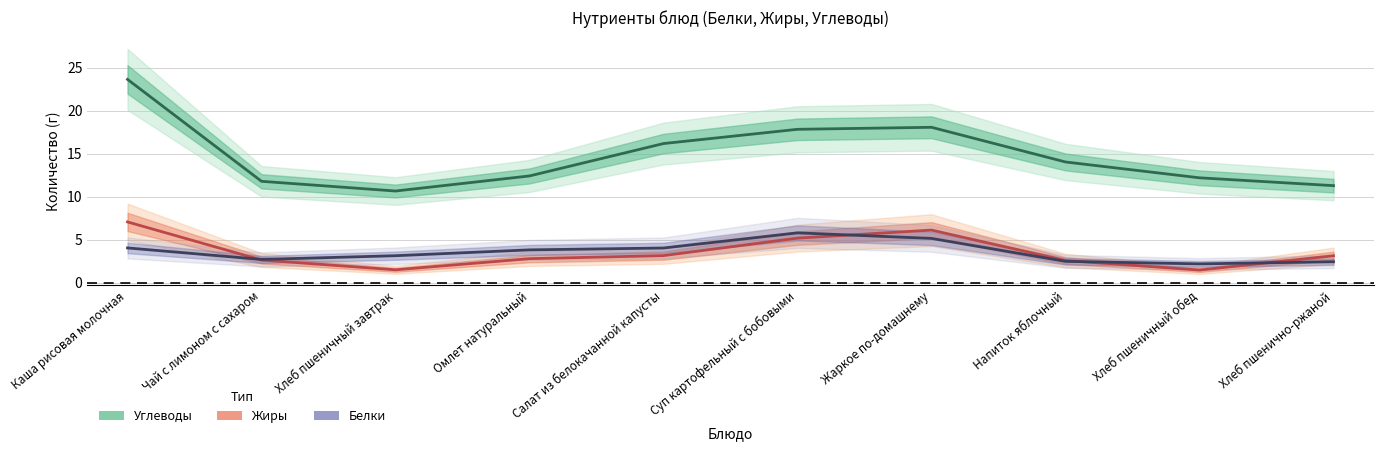

What is the maximum value for Углеводы?

23.7